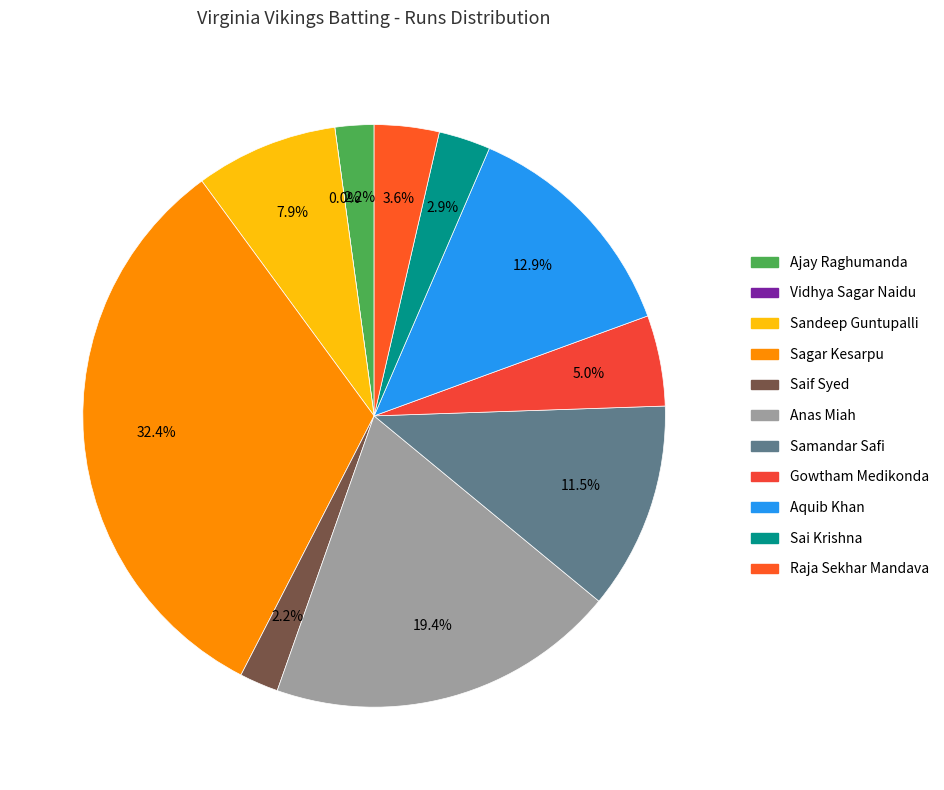

How many segments does this pie chart have?

11